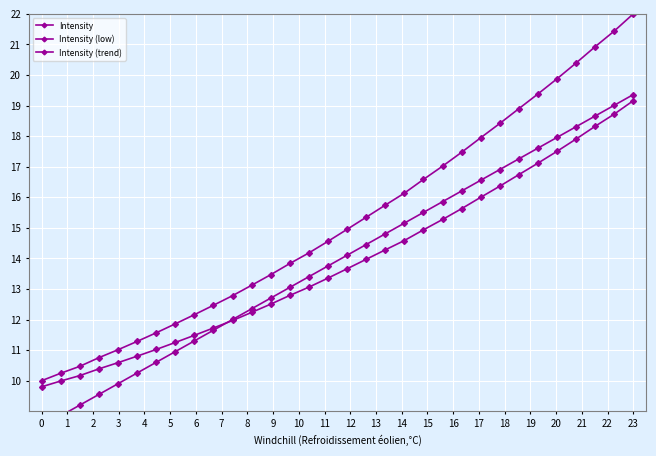

Does the chart display data point markers on the line(s)?

Yes